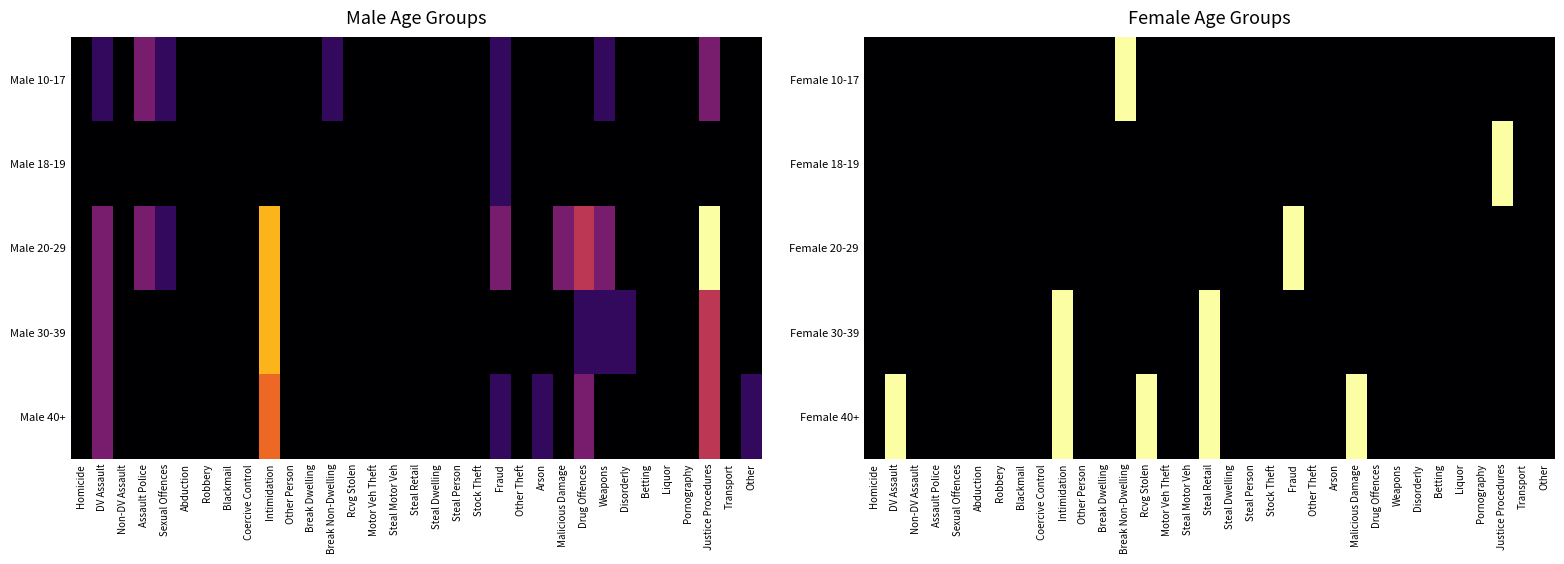

At which label is Female 40+ closest to 0?

Homicide